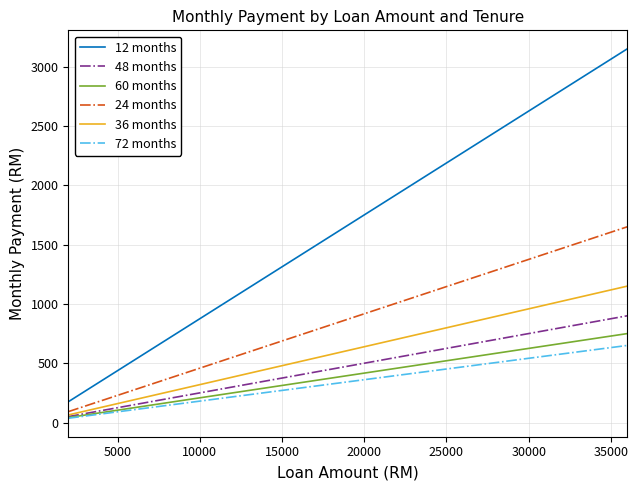

True or false: 12 months and 48 months cross at least once.

False